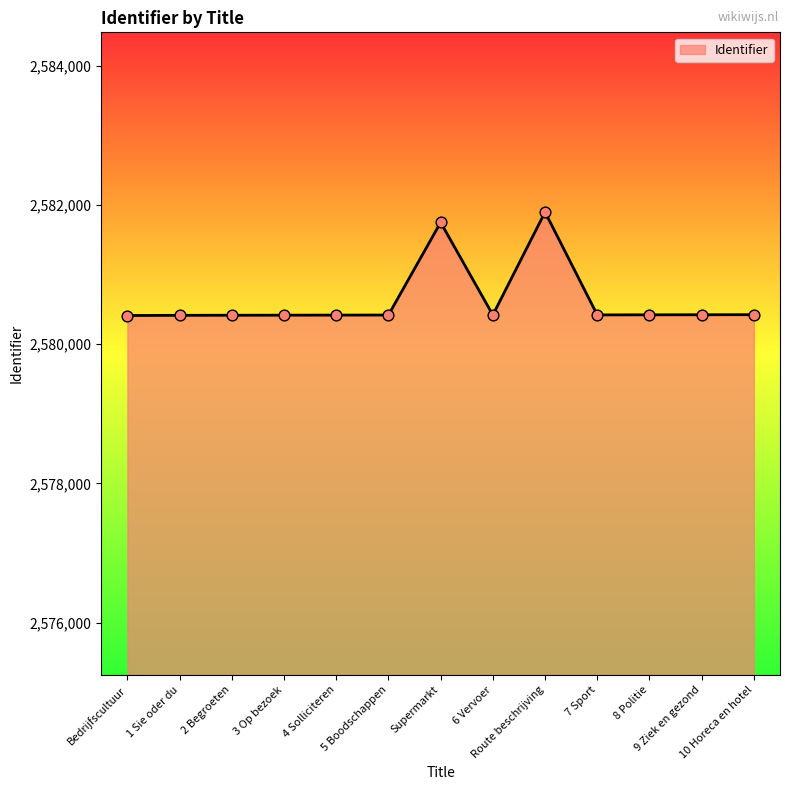

What is the maximum value shown in the chart?

2581897